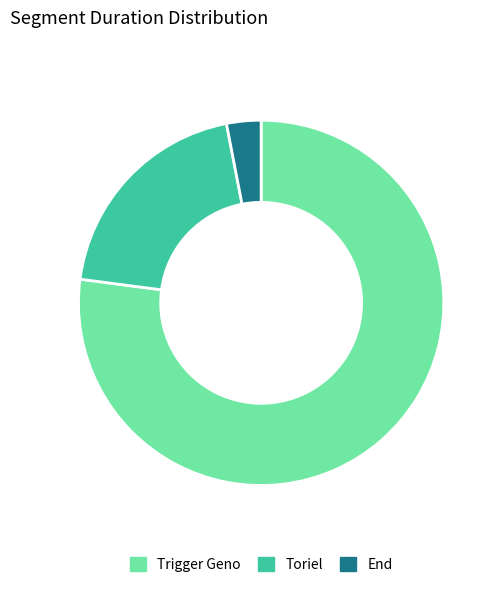

Count the number of slices in the pie.

3